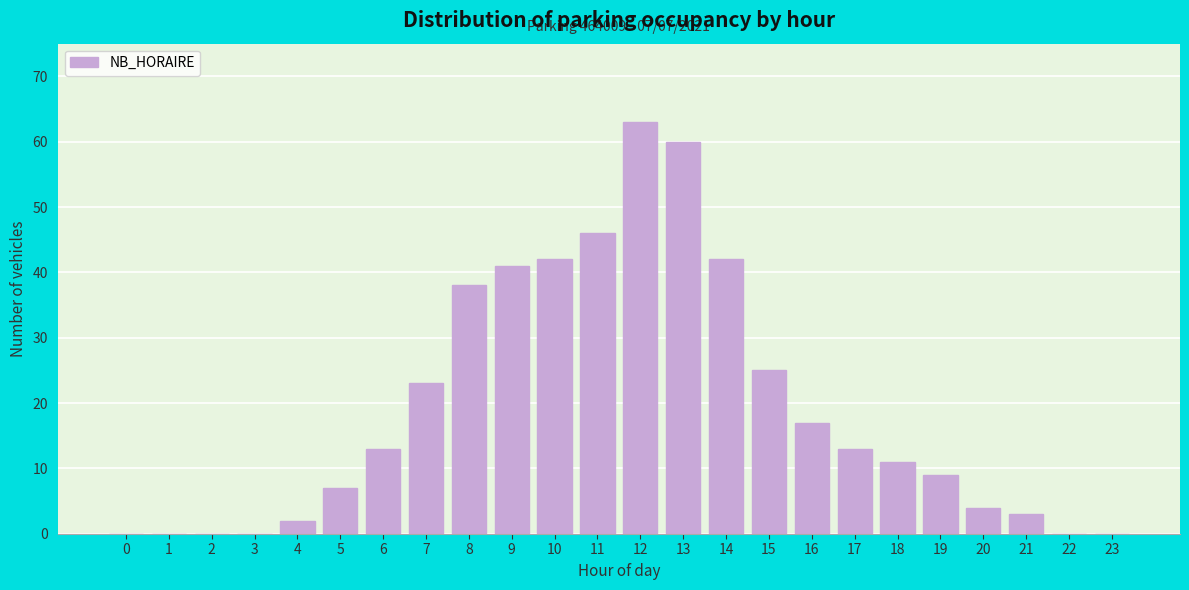

Reading left to right, extract all data points from this chart.

0=0	1=0	2=0	3=0	4=2	5=7	6=13	7=23	8=38	9=41	10=42	11=46	12=63	13=60	14=42	15=25	16=17	17=13	18=11	19=9	20=4	21=3	22=0	23=0